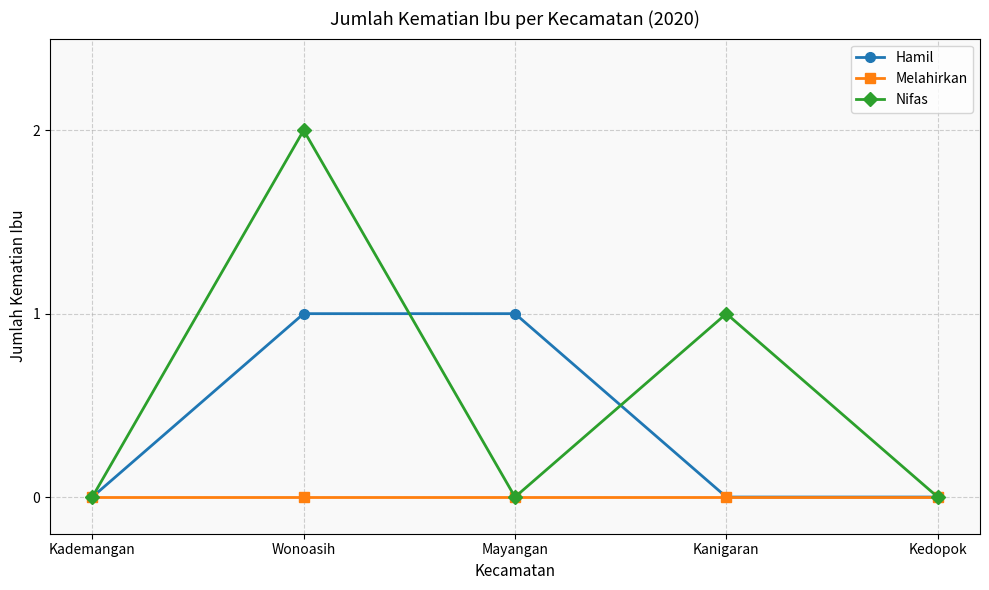

The Nifas series shows 0 at Mayangan. True or false?

True